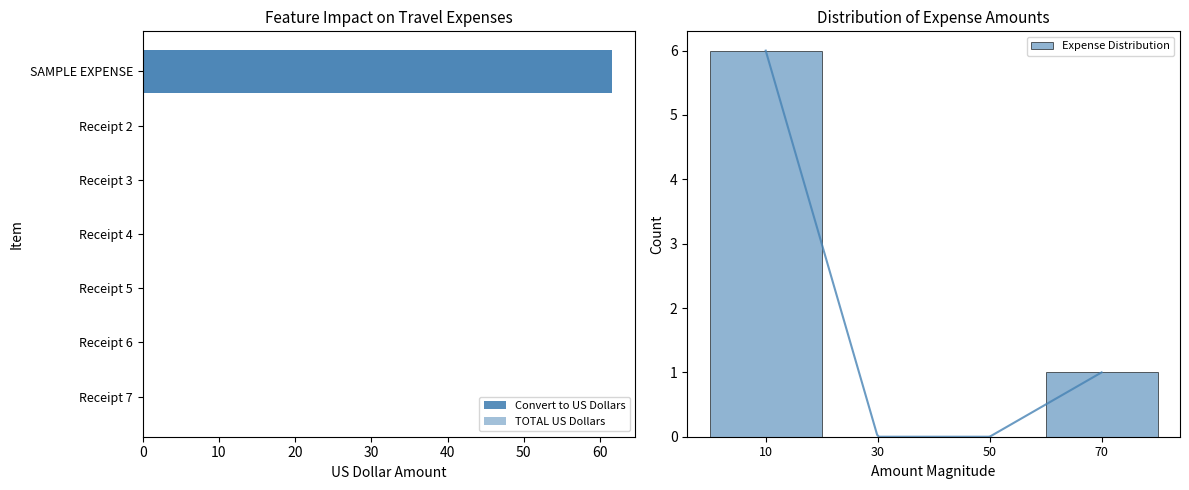

Which series has the widest spread of values?

Convert to US Dollars